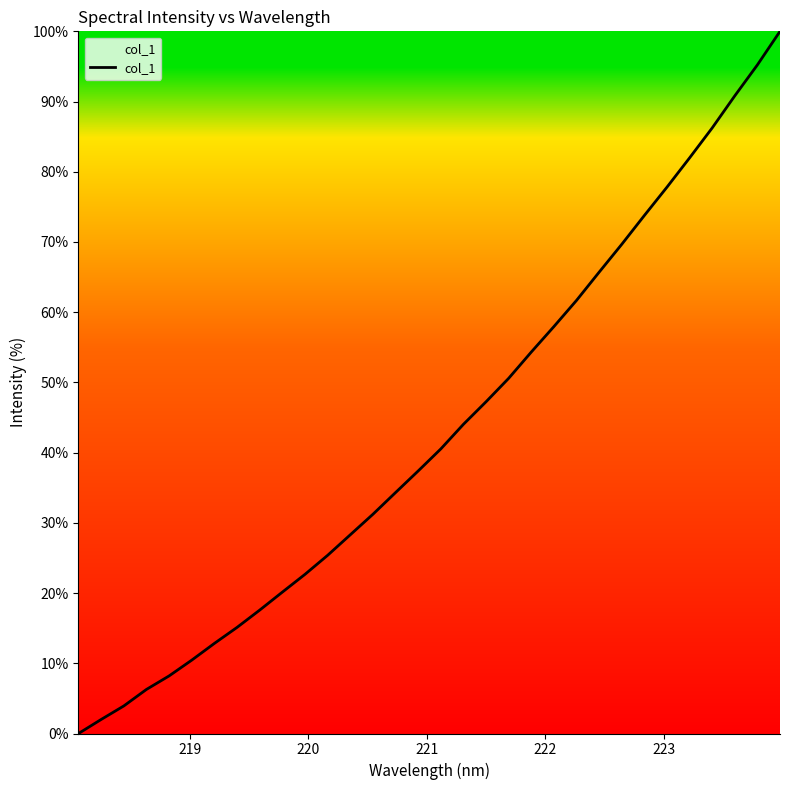

What is the average value?

42.9